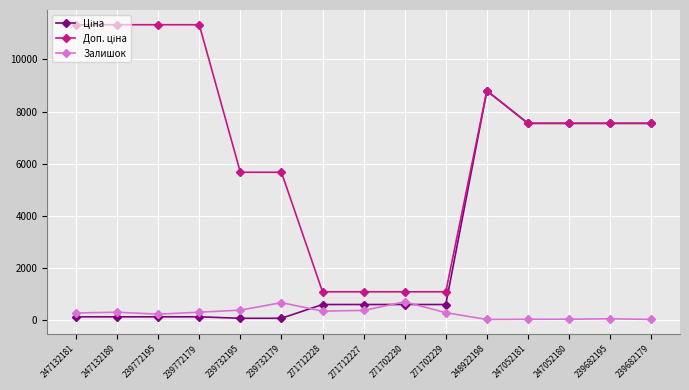

Is it true that Залишок equals 11.0 at 248922198?

True